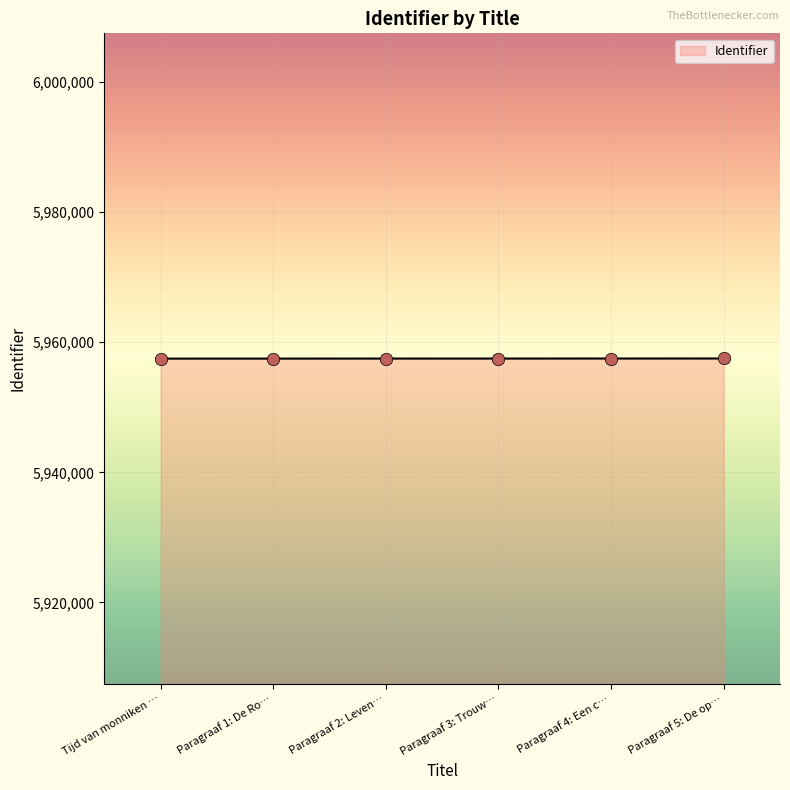

Approximately how many times larger is the value at Paragraaf 3: Trouw… compared to Paragraaf 5: De op…?

1.0